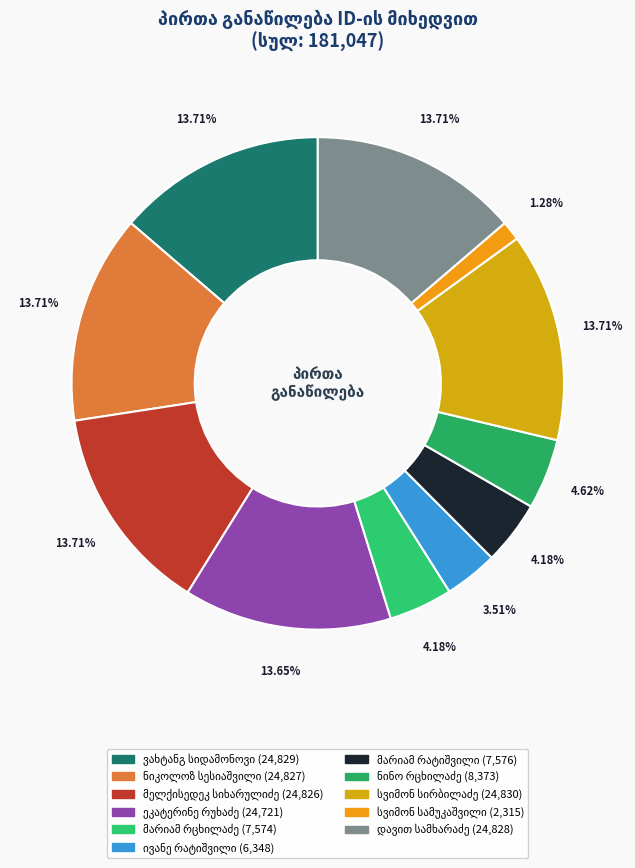

How many segments does this pie chart have?

11